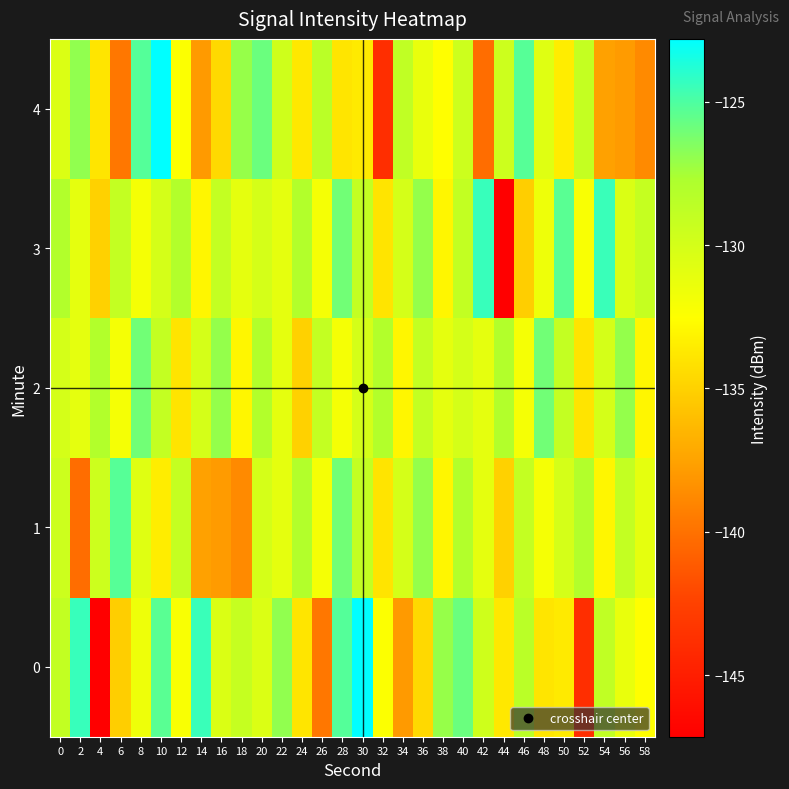

What is the maximum value shown in the chart?

-122.8